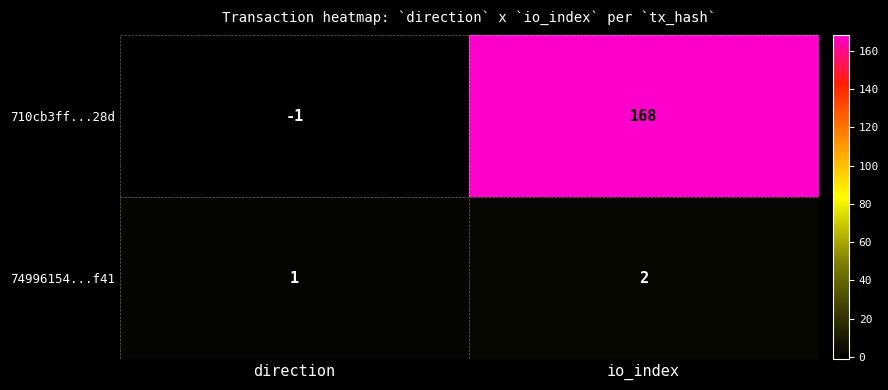

At which category is the sum across all series the highest?

io_index